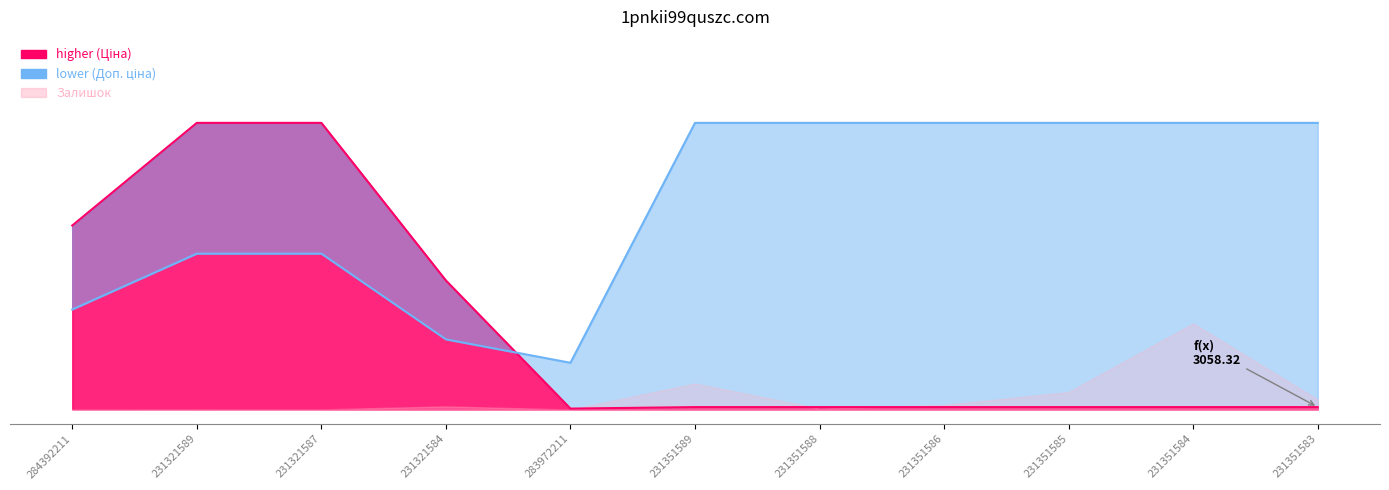

Reading left to right, what are all the values shown in this chart?

Ціна: 0.6	1.0	1.0	0.5	0.0	0.0	0.0	0.0	0.0	0.0	0.0
Доп. ціна: 0.3	0.5	0.5	0.2	0.2	1.0	1.0	1.0	1.0	1.0	1.0